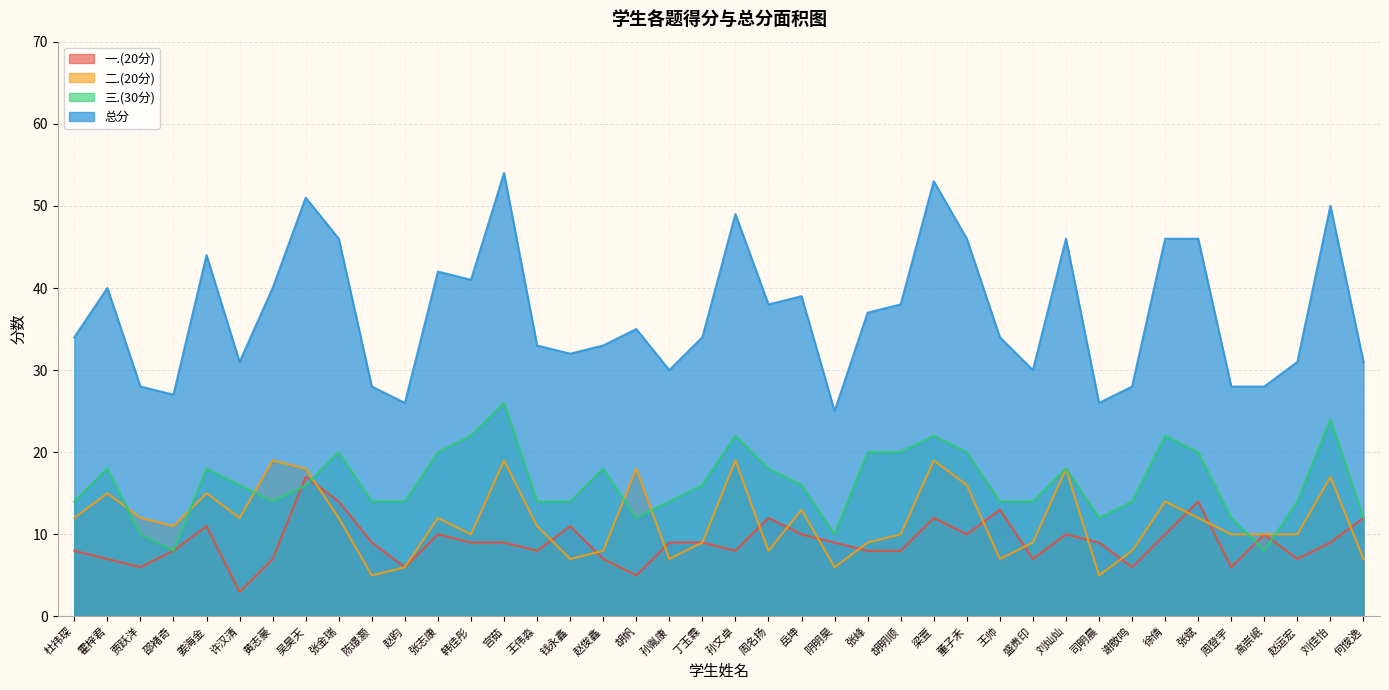

In 二.(20分), how many points are higher than both neighbors (excluding endpoints)?

12